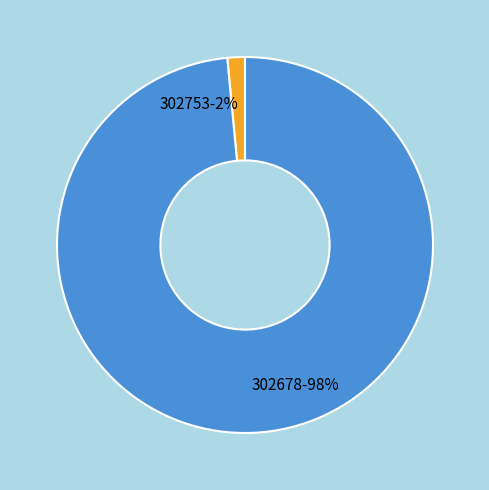

Do 302753 and 302678 together represent more than half of the pie?

Yes